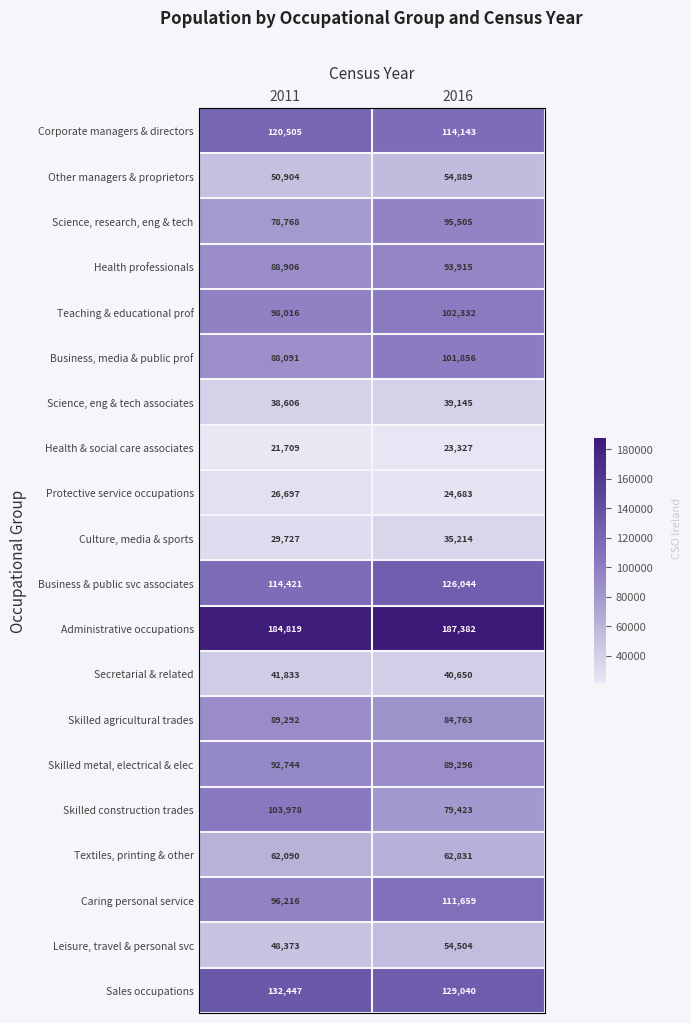

True or false: Administrative occupations has a value of 184819 at 2011.

True